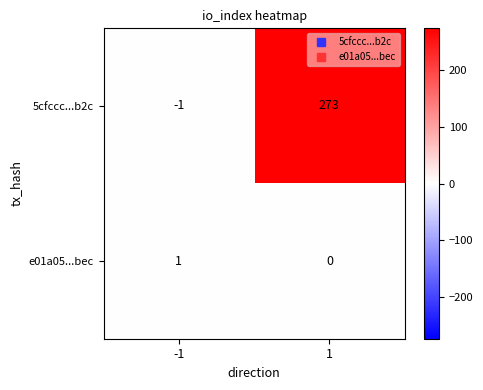

List the labels in order of 5cfccc...b2c value, largest first.

1, -1